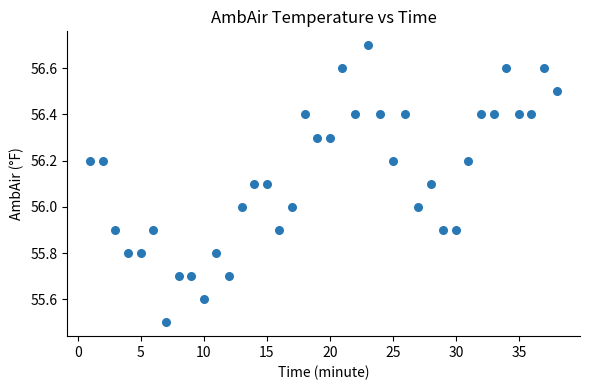

What is the range of X values (max minus min)?

37.0